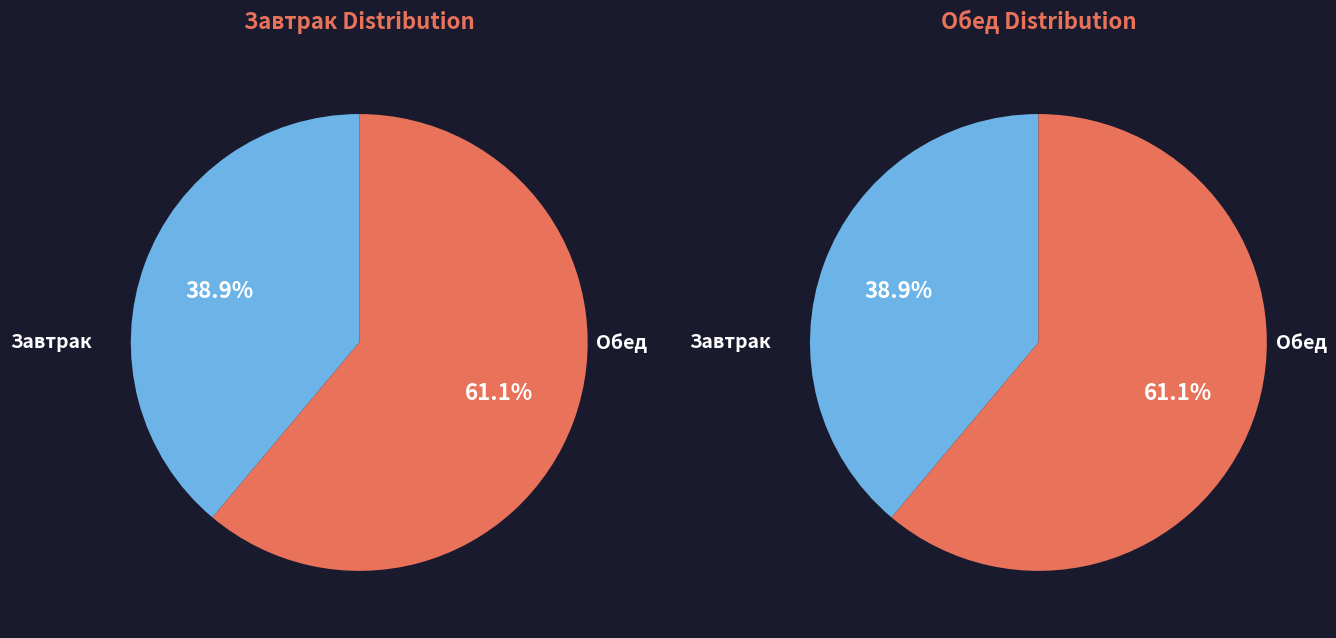

Is it true that Хлеб ржаной (обед) is 13% of the pie?

False